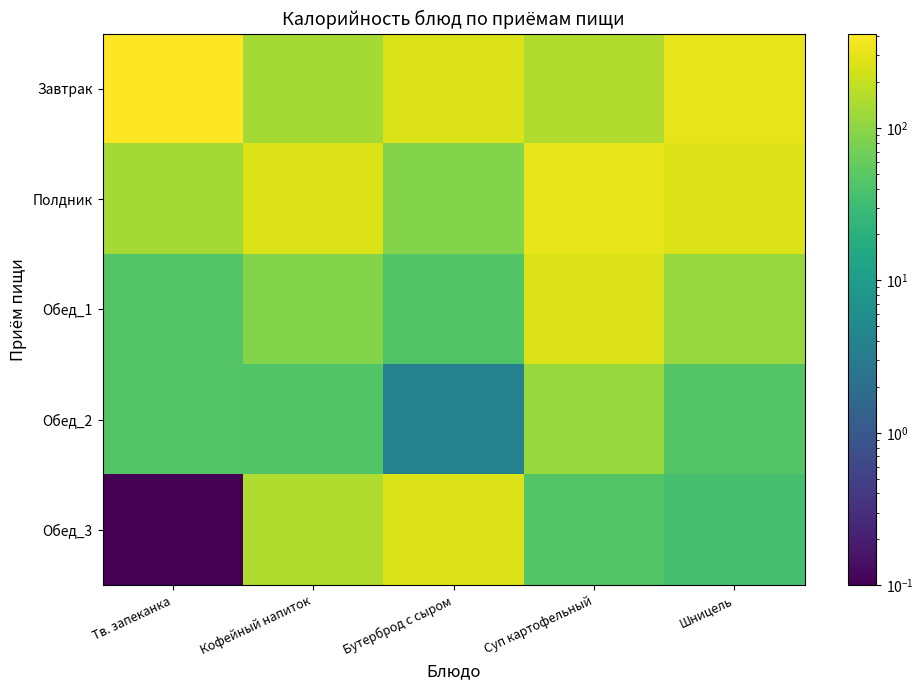

Reading left to right, what are all the values shown in this chart?

Завтрак: Тв. запеканка=415.6	Кофейный напиток=136.7	Бутерброд с сыром=271.7	Суп картофельный=155.3	Шницель=304.9
Полдник: Тв. запеканка=136.7	Кофейный напиток=271.7	Бутерброд с сыром=88.9	Суп картофельный=304.9	Шницель=265.7
Обед_1: Тв. запеканка=45.1	Кофейный напиток=88.9	Бутерброд с сыром=43.8	Суп картофельный=265.7	Шницель=113.6
Обед_2: Тв. запеканка=44.9	Кофейный напиток=43.8	Бутерброд с сыром=3.8	Суп картофельный=113.6	Шницель=45.1
Обед_3: Тв. запеканка=0.1	Кофейный напиток=155.3	Бутерброд с сыром=265.7	Суп картофельный=45.1	Шницель=35.9